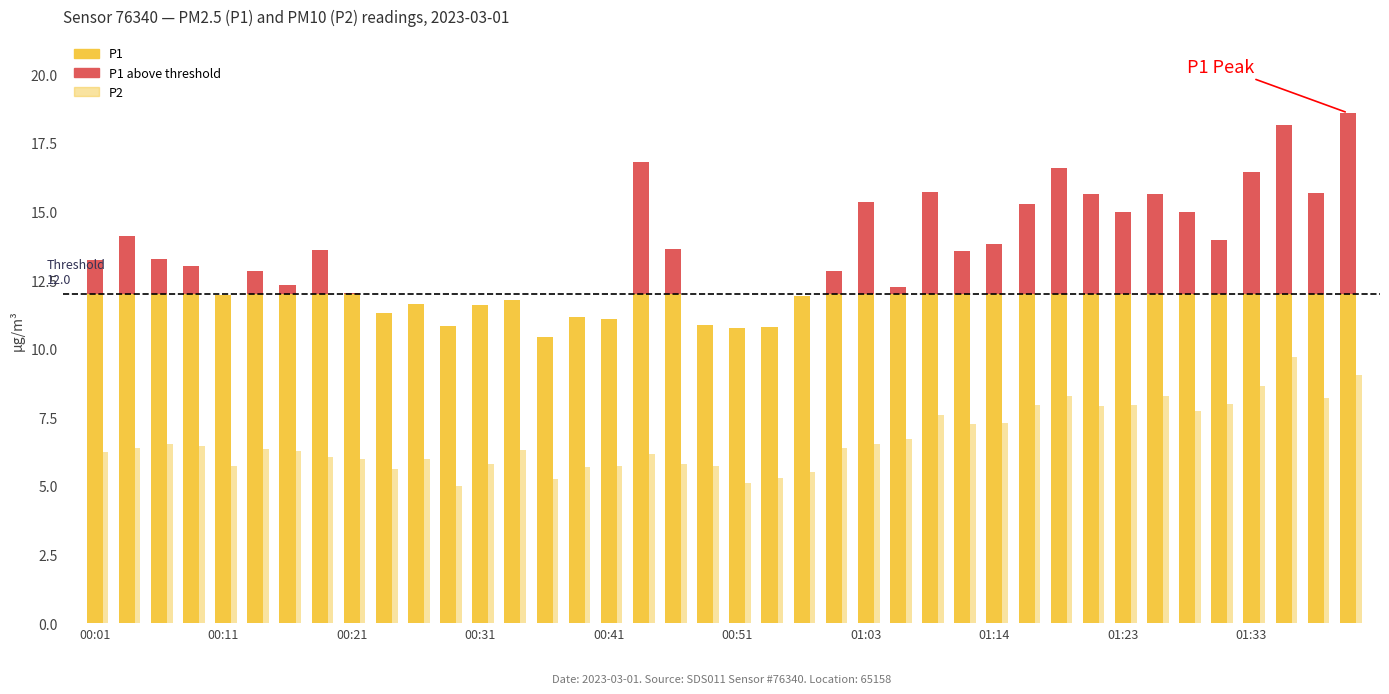

Rank the series by their maximum value, from highest to lowest.

P1, P2